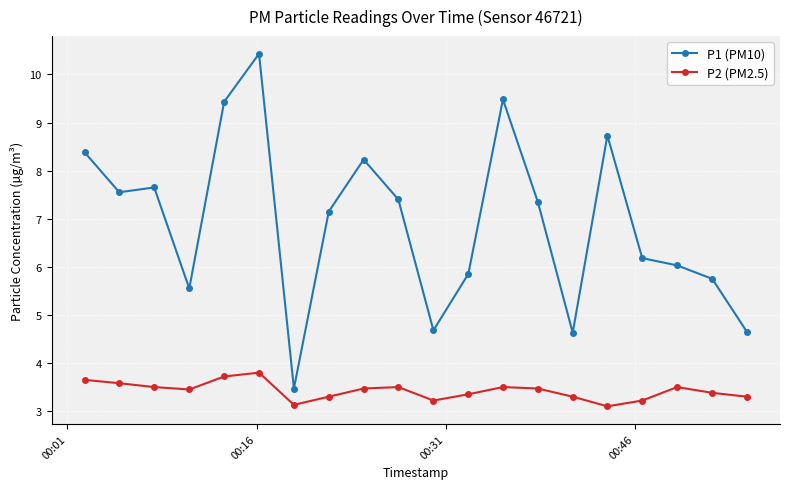

What is the average value of the P2 (PM2.5) series?

3.4